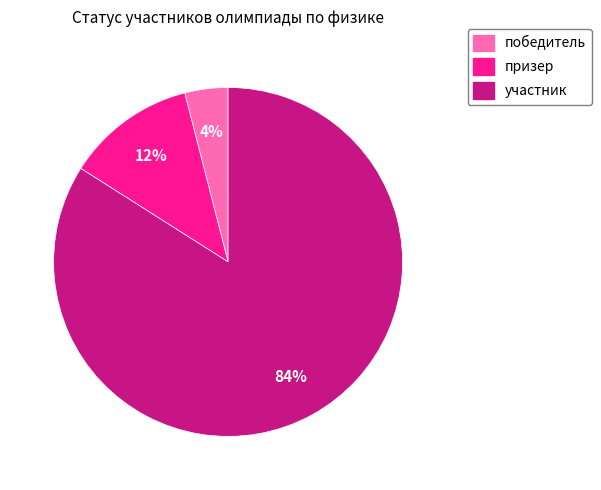

Rank the categories by value from lowest to highest.

победитель, призер, участник